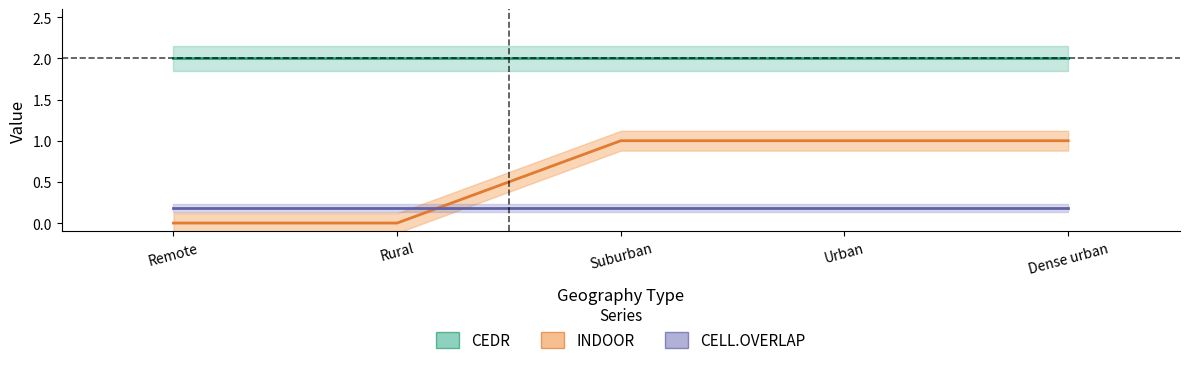

True or false: INDOOR has more than 1 points higher than both neighbors.

False